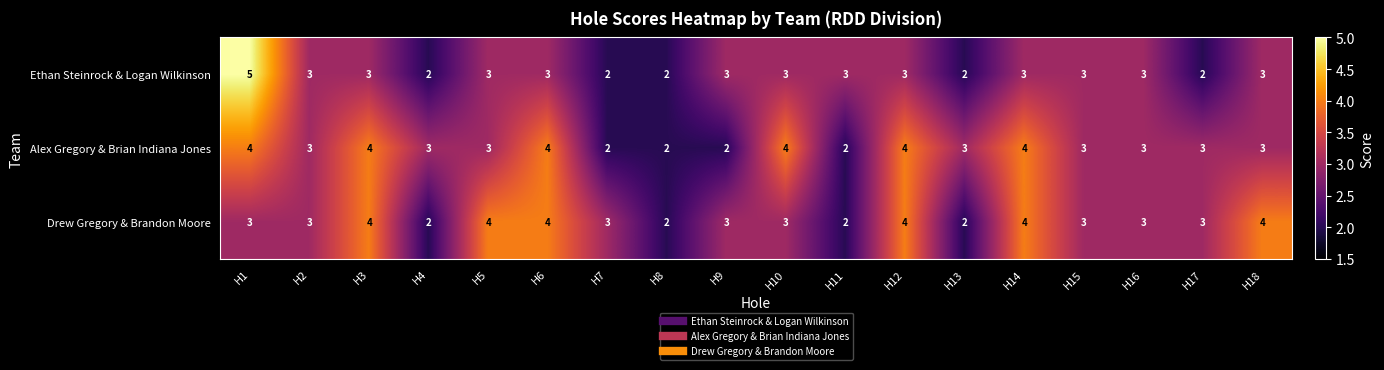

How many categories are shown in the chart?

18